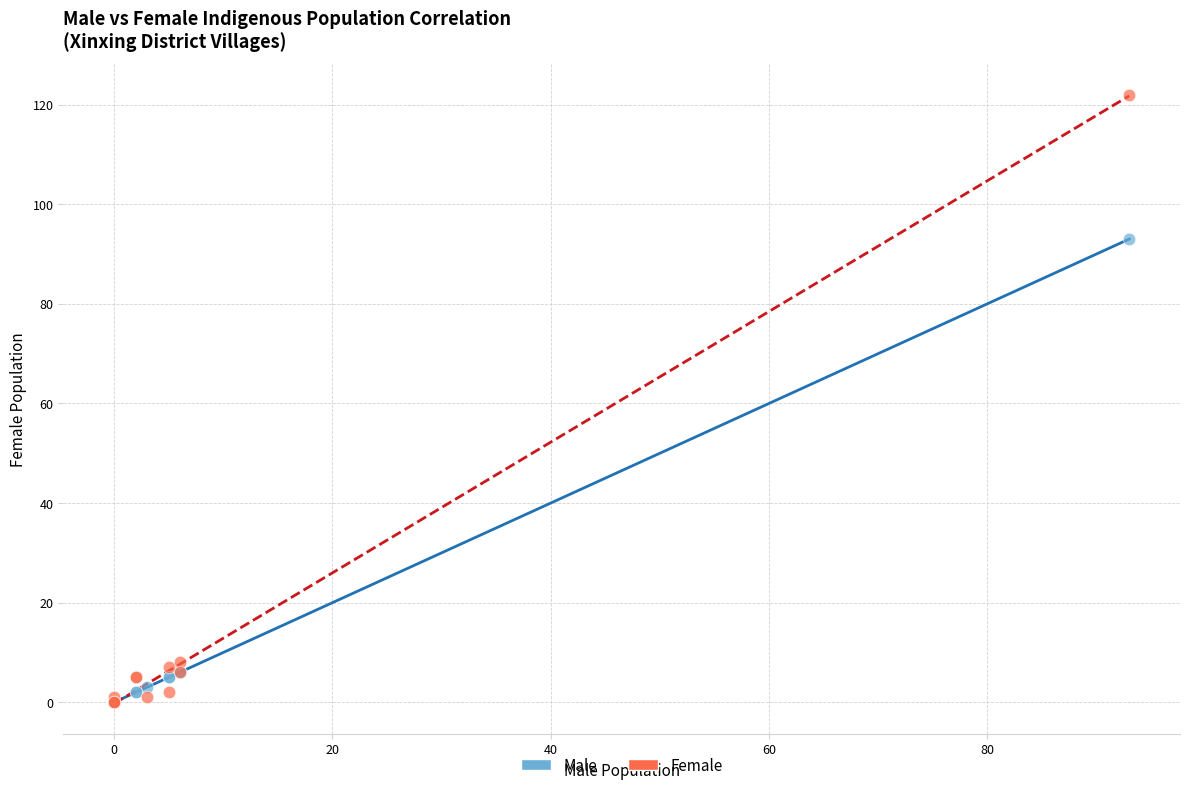

In the Female series, what Y value is closest to 61?

8